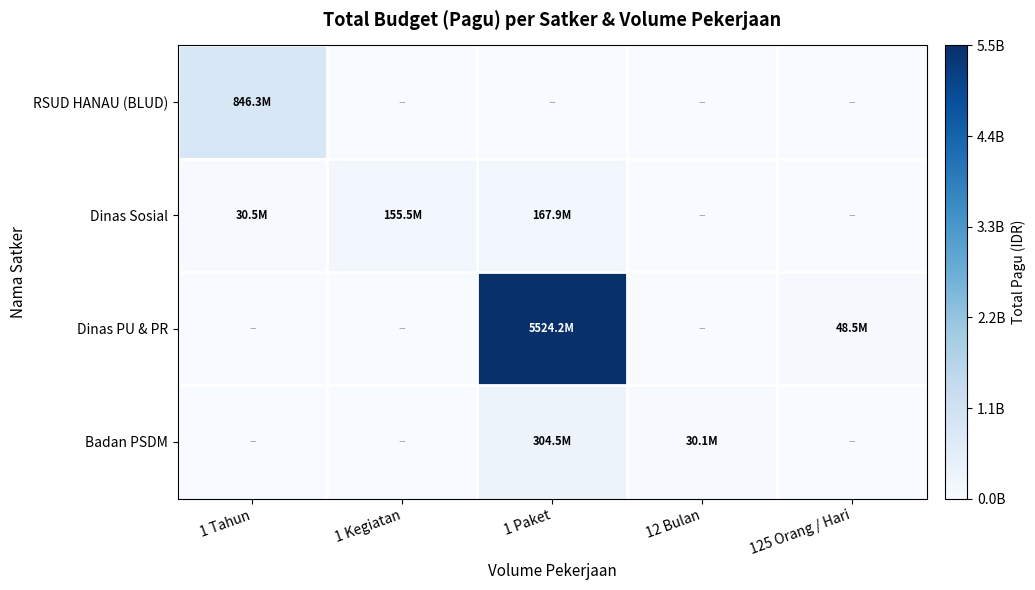

What is the spread (max minus min) of values at 12 Bulan?

30095520